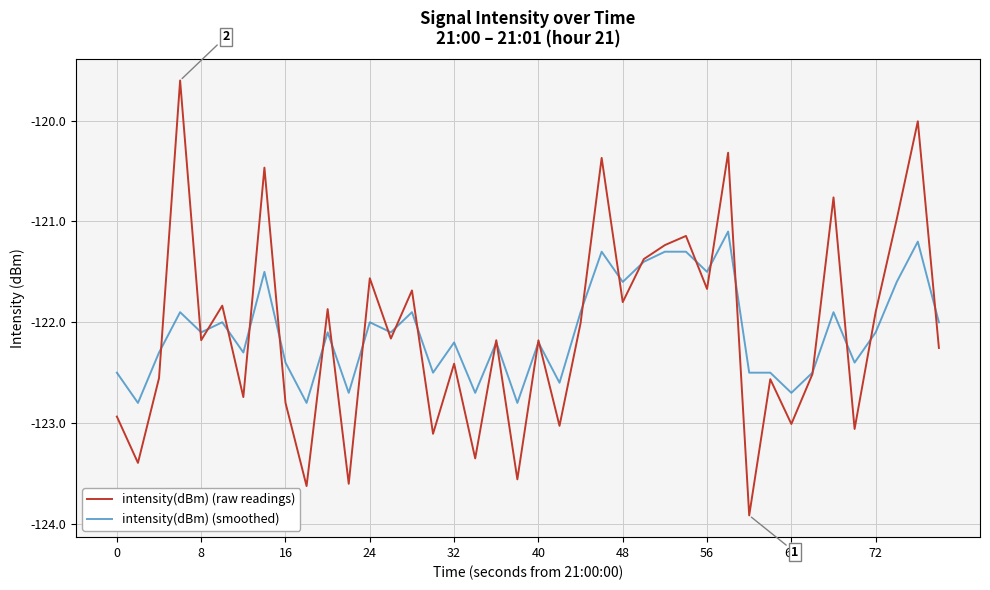

What is the greatest value displayed?

-119.6